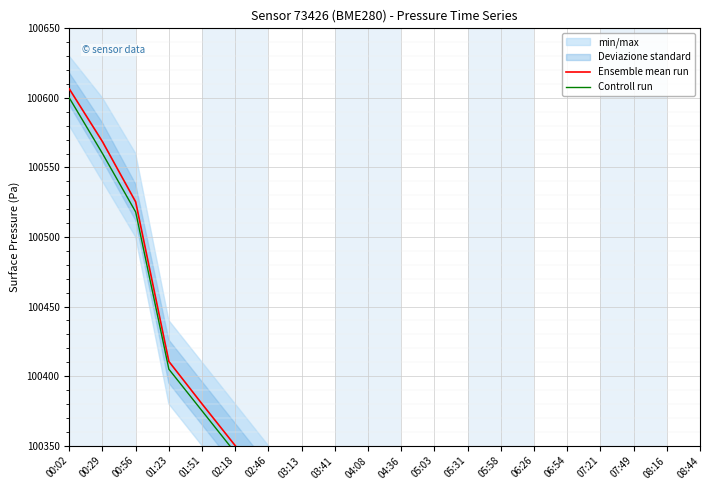

At which label does Controll run first exceed 100225?

00:02